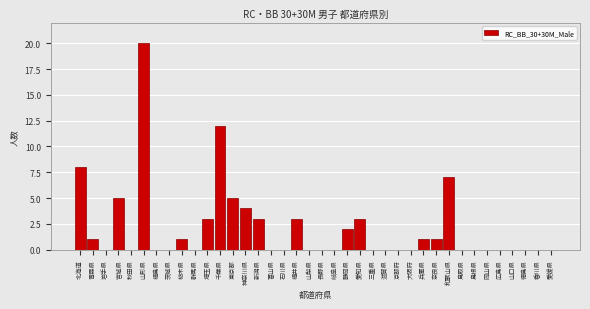

What is the sum of all values?

79